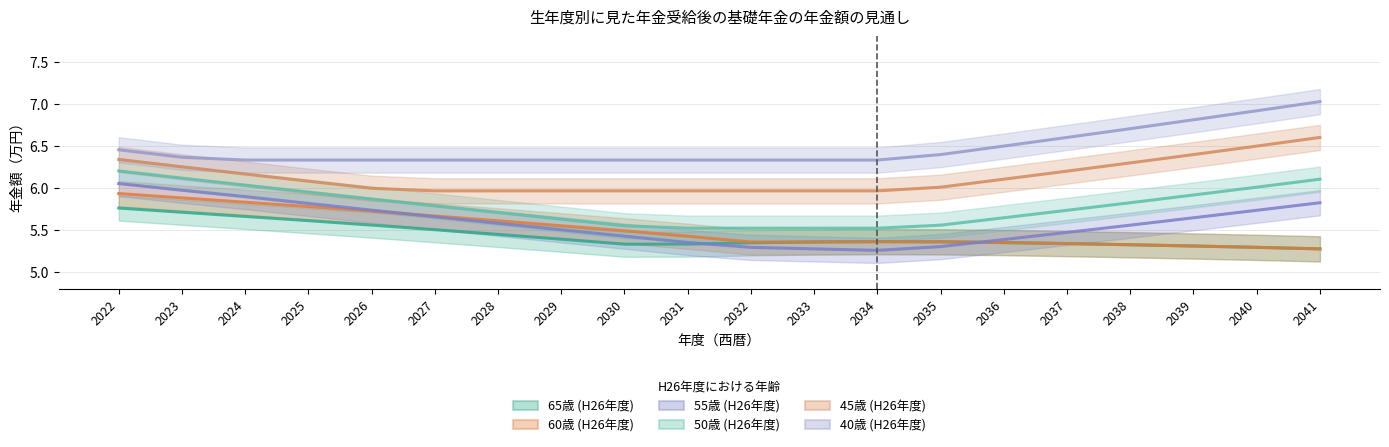

Between which two adjacent categories do 55歳 (H26年度) and 65歳 (H26年度) first intersect?

2031 and 2032